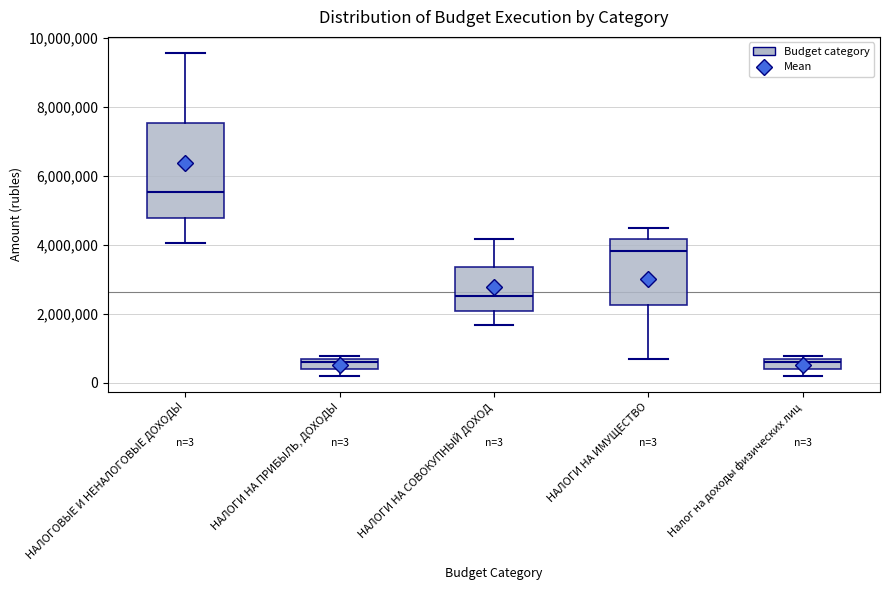

Comparing the boxes themselves (not the whiskers), which one is the tallest?

НАЛОГОВЫЕ И НЕНАЛОГОВЫЕ ДОХОДЫ